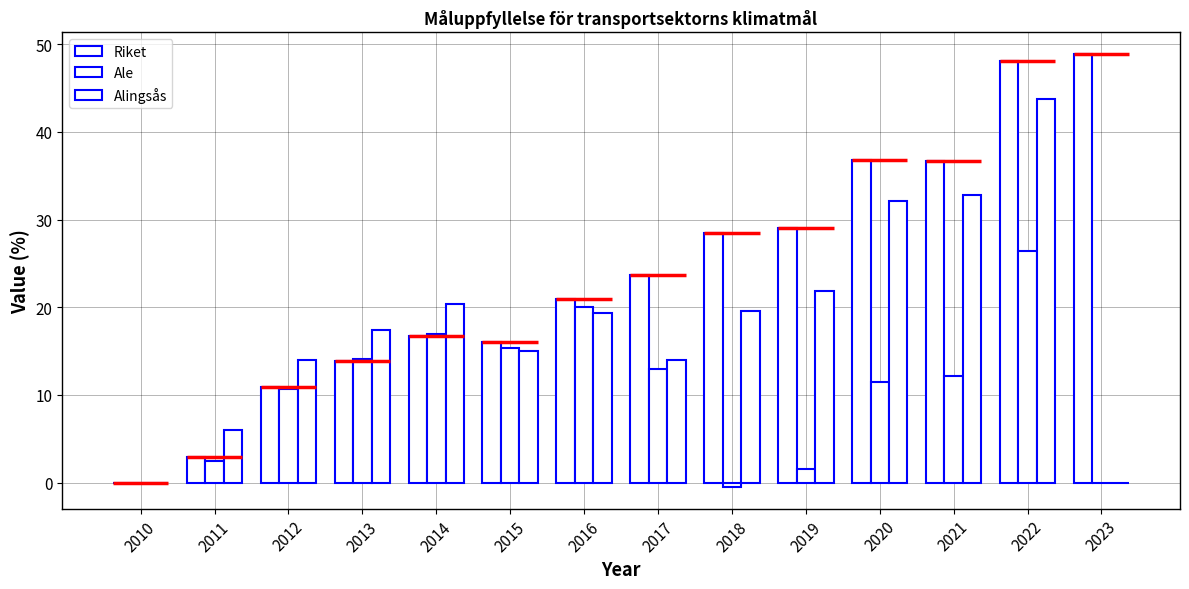

The value of Riket at 2014 is 16.8. True or false?

True